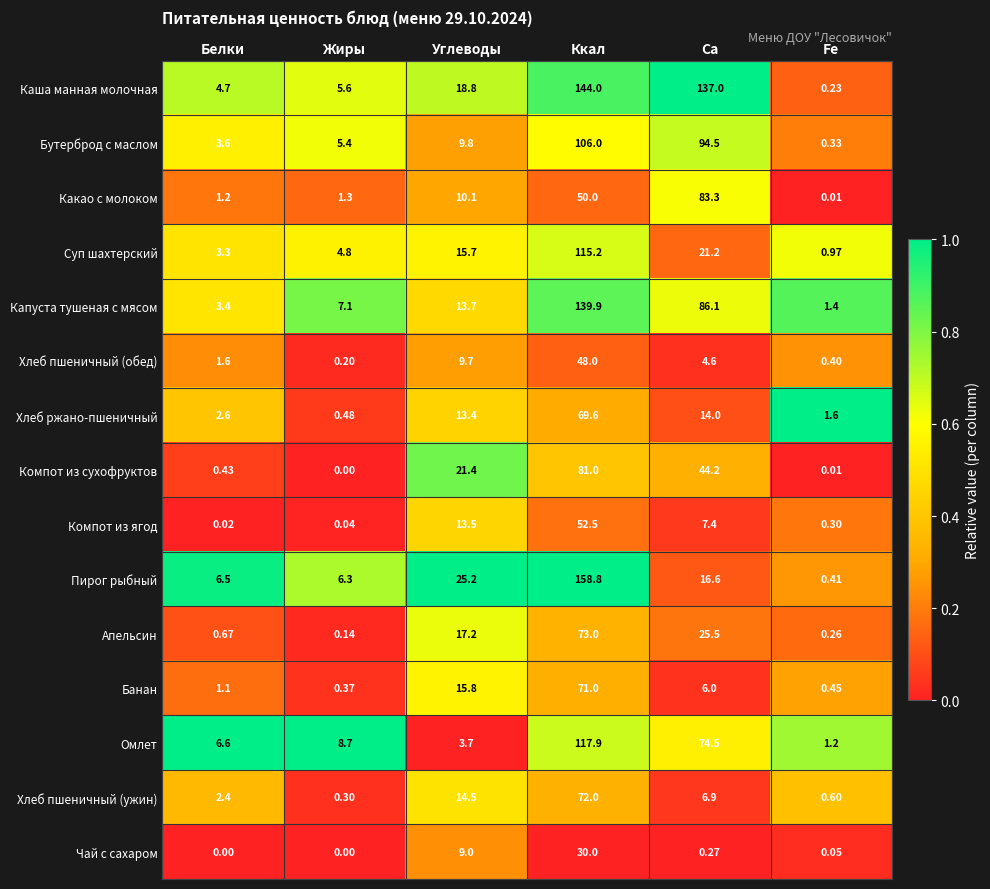

Is the value of Суп шахтерский at Fe greater than the value of Хлеб пшеничный (обед) at Белки?

No